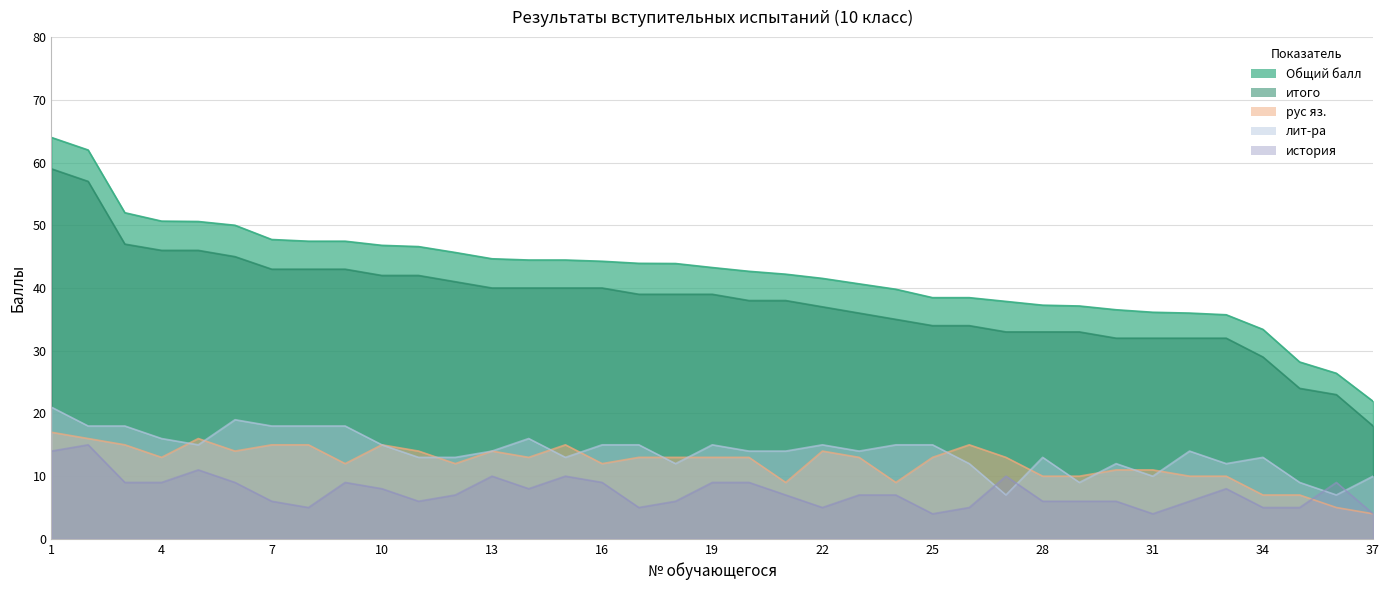

Reading right to left, transcribe all the data shown in this chart.

Общий балл: 21.9	26.4	28.2	33.4	35.7	36.0	36.1	36.5	37.1	37.3	37.9	38.5	38.5	39.8	40.7	41.5	42.2	42.7	43.3	43.9	43.9	44.3	44.5	44.5	44.7	45.7	46.6	46.8	47.5	47.5	47.7	50.0	50.6	50.7	52.0	62.0	64.0
итого: 18.0	23.0	24.0	29.0	32.0	32.0	32.0	32.0	33.0	33.0	33.0	34.0	34.0	35.0	36.0	37.0	38.0	38.0	39.0	39.0	39.0	40.0	40.0	40.0	40.0	41.0	42.0	42.0	43.0	43.0	43.0	45.0	46.0	46.0	47.0	57.0	59.0
рус яз.: 4.0	5.0	7.0	7.0	10.0	10.0	11.0	11.0	10.0	10.0	13.0	15.0	13.0	9.0	13.0	14.0	9.0	13.0	13.0	13.0	13.0	12.0	15.0	13.0	14.0	12.0	14.0	15.0	12.0	15.0	15.0	14.0	16.0	13.0	15.0	16.0	17.0
лит-ра: 10.0	7.0	9.0	13.0	12.0	14.0	10.0	12.0	9.0	13.0	7.0	12.0	15.0	15.0	14.0	15.0	14.0	14.0	15.0	12.0	15.0	15.0	13.0	16.0	14.0	13.0	13.0	15.0	18.0	18.0	18.0	19.0	15.0	16.0	18.0	18.0	21.0
история: 4.0	9.0	5.0	5.0	8.0	6.0	4.0	6.0	6.0	6.0	10.0	5.0	4.0	7.0	7.0	5.0	7.0	9.0	9.0	6.0	5.0	9.0	10.0	8.0	10.0	7.0	6.0	8.0	9.0	5.0	6.0	9.0	11.0	9.0	9.0	15.0	14.0